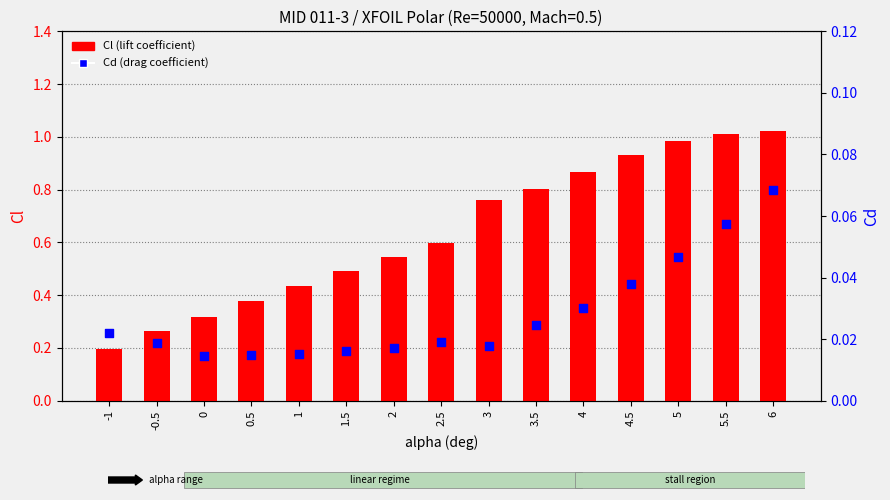

What are all the series names shown in the legend?

Cl, Cd